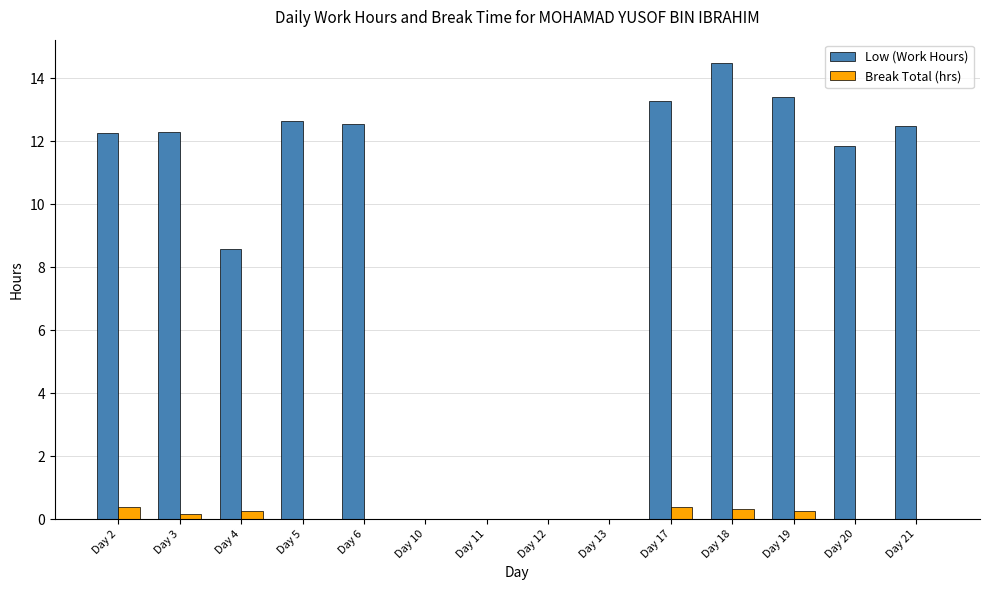

Are the bars grouped side by side (vs. stacked)?

Yes